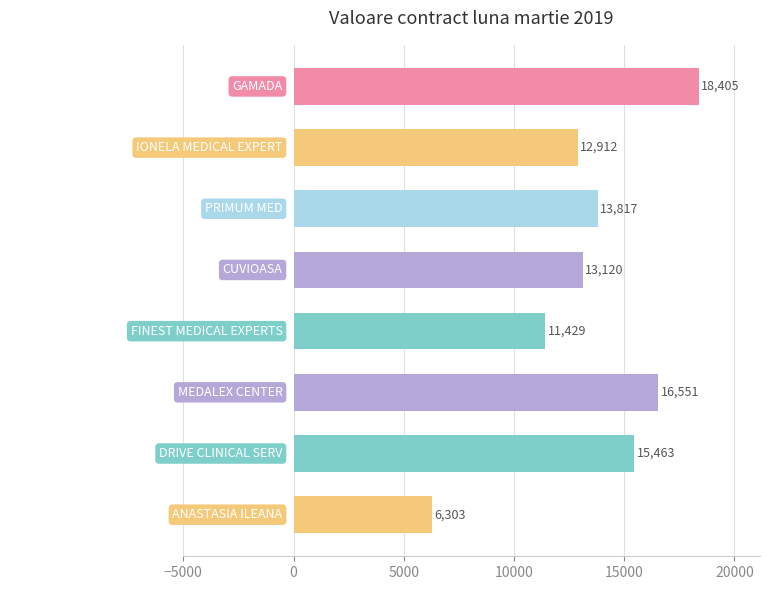

What is the label of the 3rd bar from the bottom?

MEDALEX CENTER